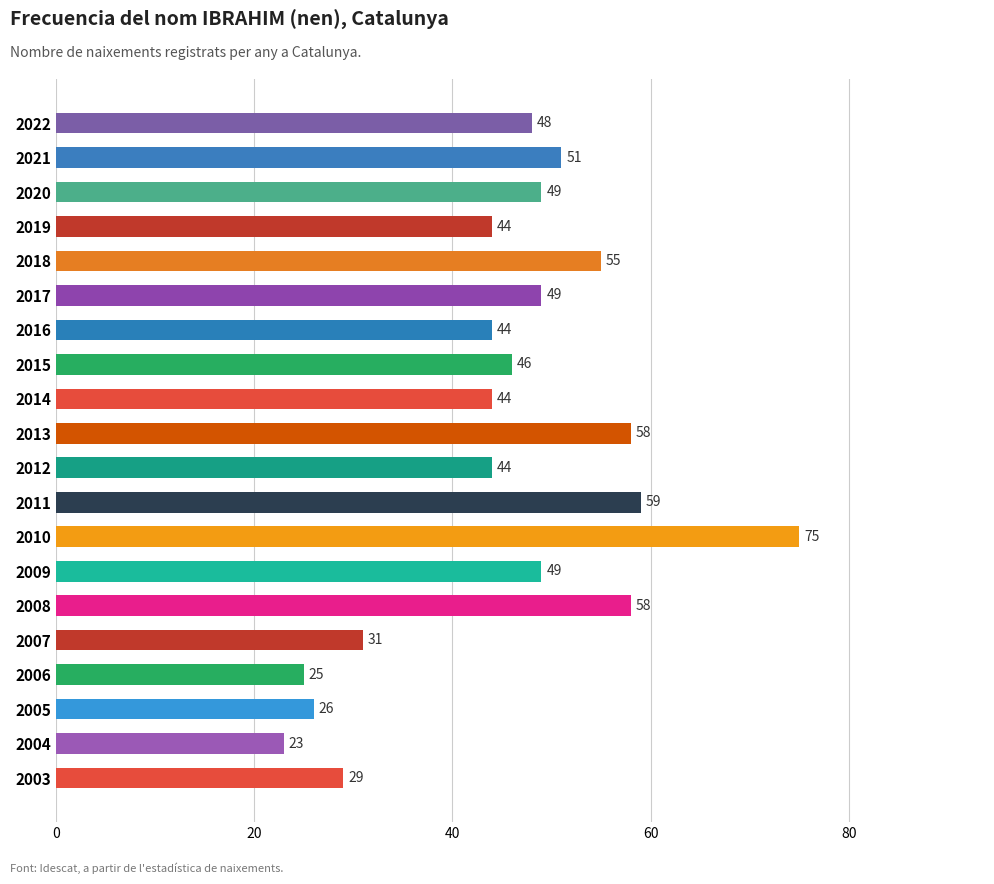

Which label corresponds to the largest value in the chart?

2010